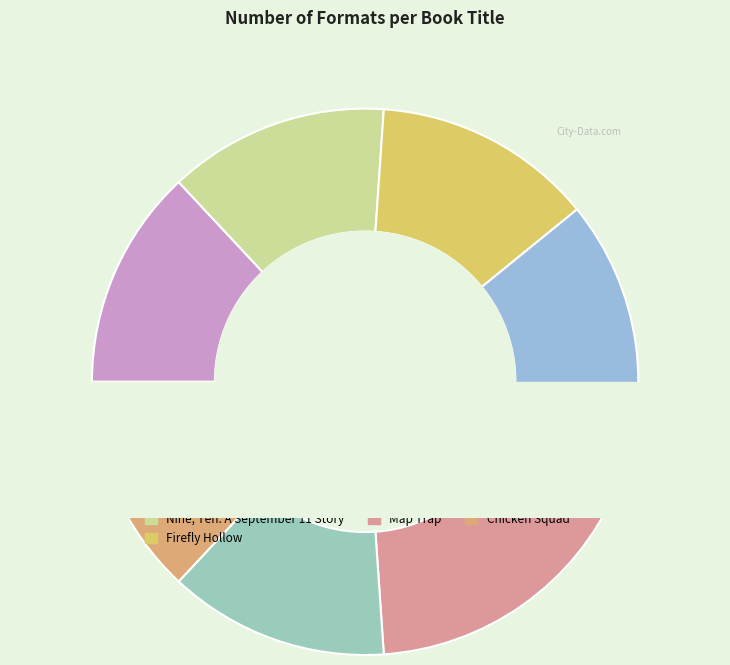

The Firefly Hollow slice represents 13% of the pie. True or false?

True